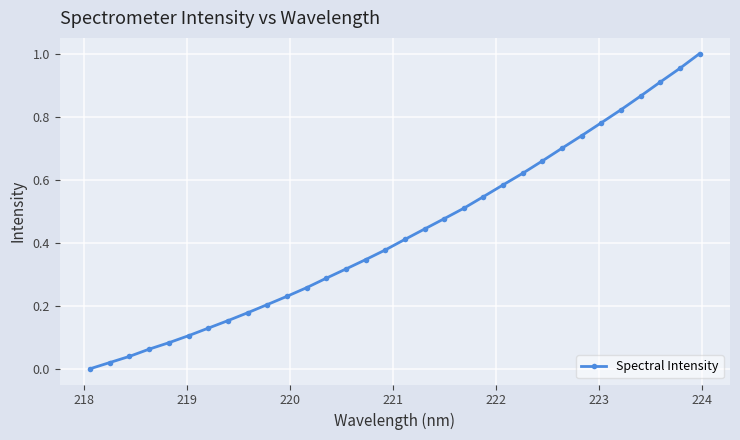

True or false: there are more than 2 points higher than both neighbors.

False